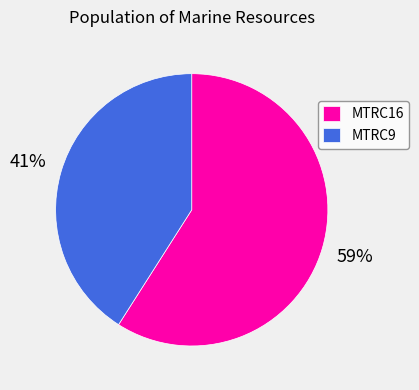

Combined, do MTRC16 and MTRC9 account for over 50%?

Yes